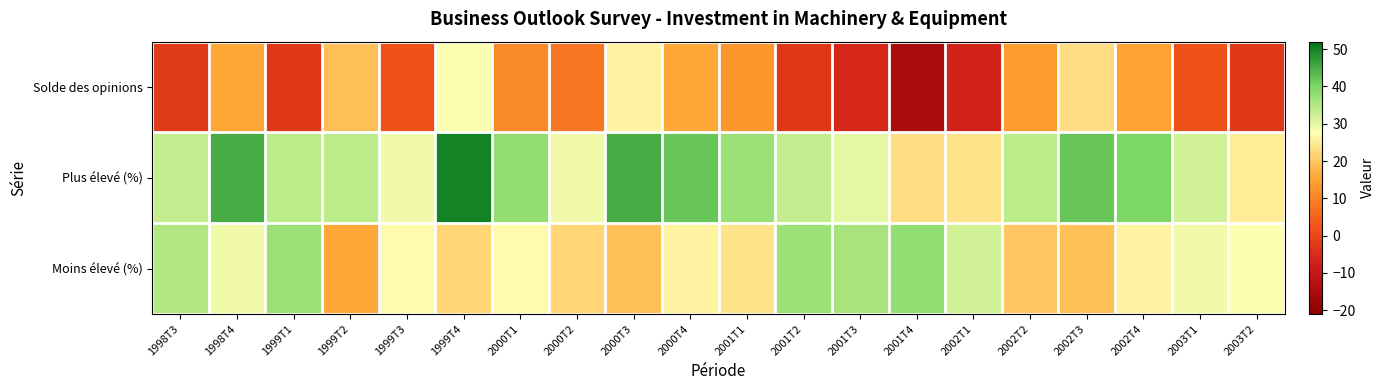

What is the greatest value displayed?

50